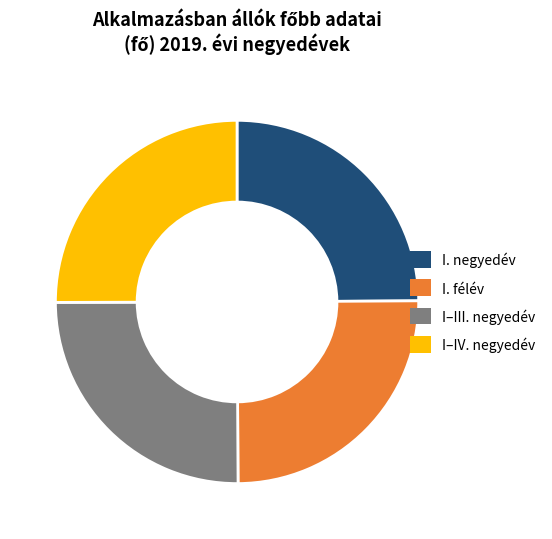

Is there a majority slice in this chart?

No